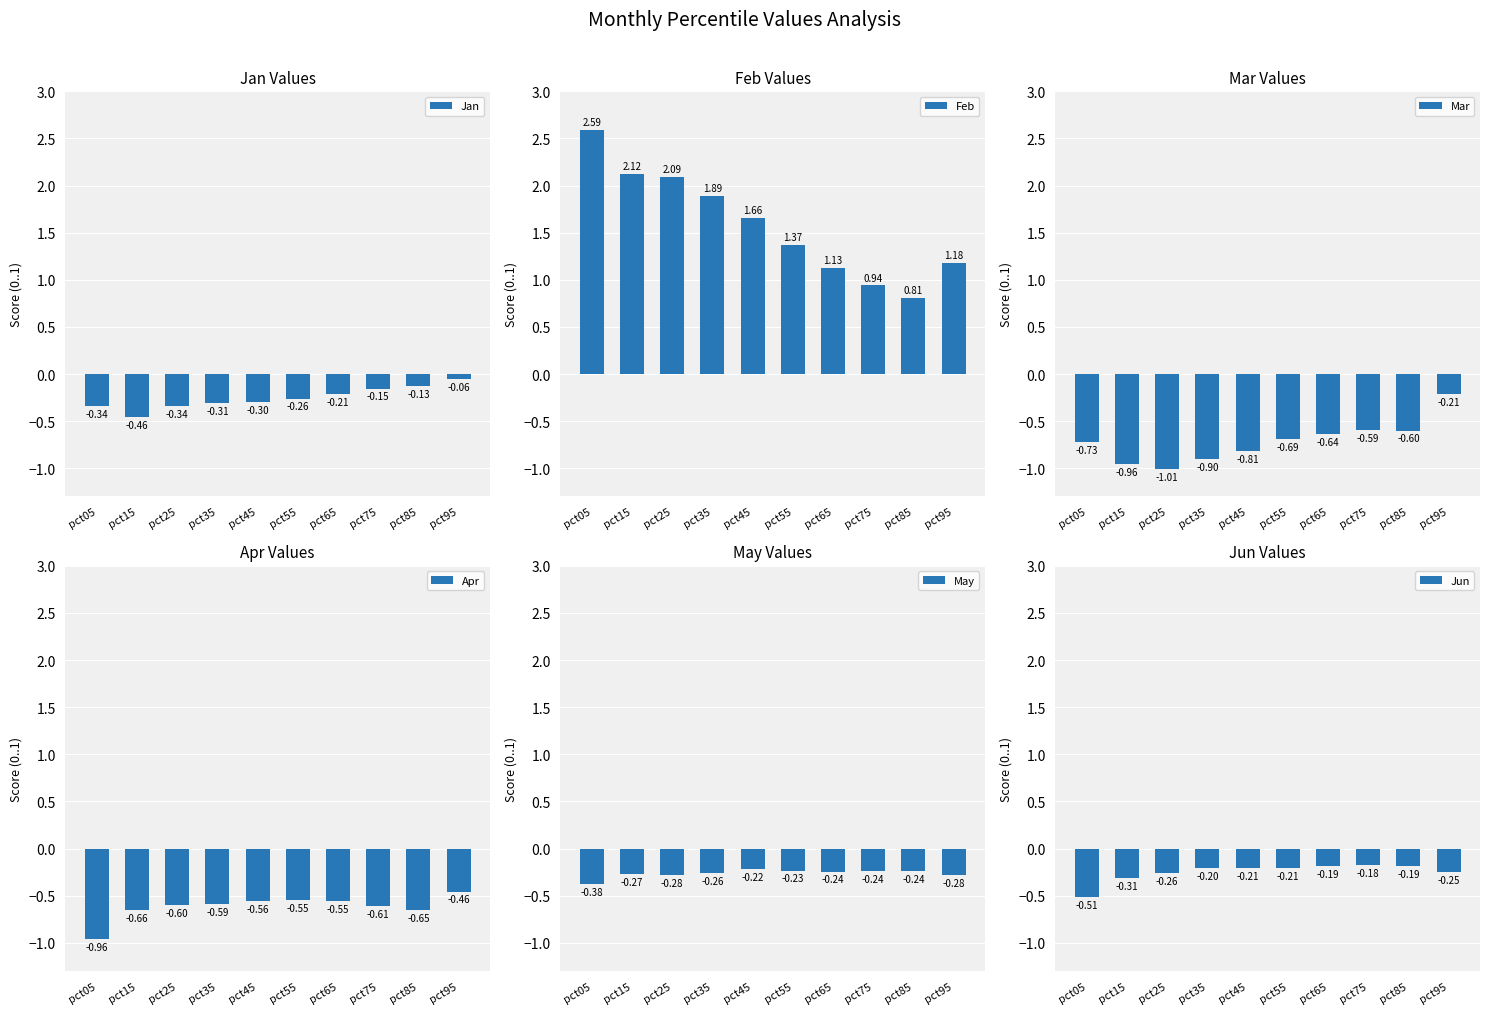

Reading right to left, extract all data points from this chart.

Jan: pct95=-0.1	pct85=-0.1	pct75=-0.2	pct65=-0.2	pct55=-0.3	pct45=-0.3	pct35=-0.3	pct25=-0.3	pct15=-0.5	pct05=-0.3
Feb: pct95=1.2	pct85=0.8	pct75=0.9	pct65=1.1	pct55=1.4	pct45=1.7	pct35=1.9	pct25=2.1	pct15=2.1	pct05=2.6
Mar: pct95=-0.2	pct85=-0.6	pct75=-0.6	pct65=-0.6	pct55=-0.7	pct45=-0.8	pct35=-0.9	pct25=-1.0	pct15=-1.0	pct05=-0.7
Apr: pct95=-0.5	pct85=-0.6	pct75=-0.6	pct65=-0.6	pct55=-0.5	pct45=-0.6	pct35=-0.6	pct25=-0.6	pct15=-0.7	pct05=-1.0
May: pct95=-0.3	pct85=-0.2	pct75=-0.2	pct65=-0.2	pct55=-0.2	pct45=-0.2	pct35=-0.3	pct25=-0.3	pct15=-0.3	pct05=-0.4
Jun: pct95=-0.3	pct85=-0.2	pct75=-0.2	pct65=-0.2	pct55=-0.2	pct45=-0.2	pct35=-0.2	pct25=-0.3	pct15=-0.3	pct05=-0.5